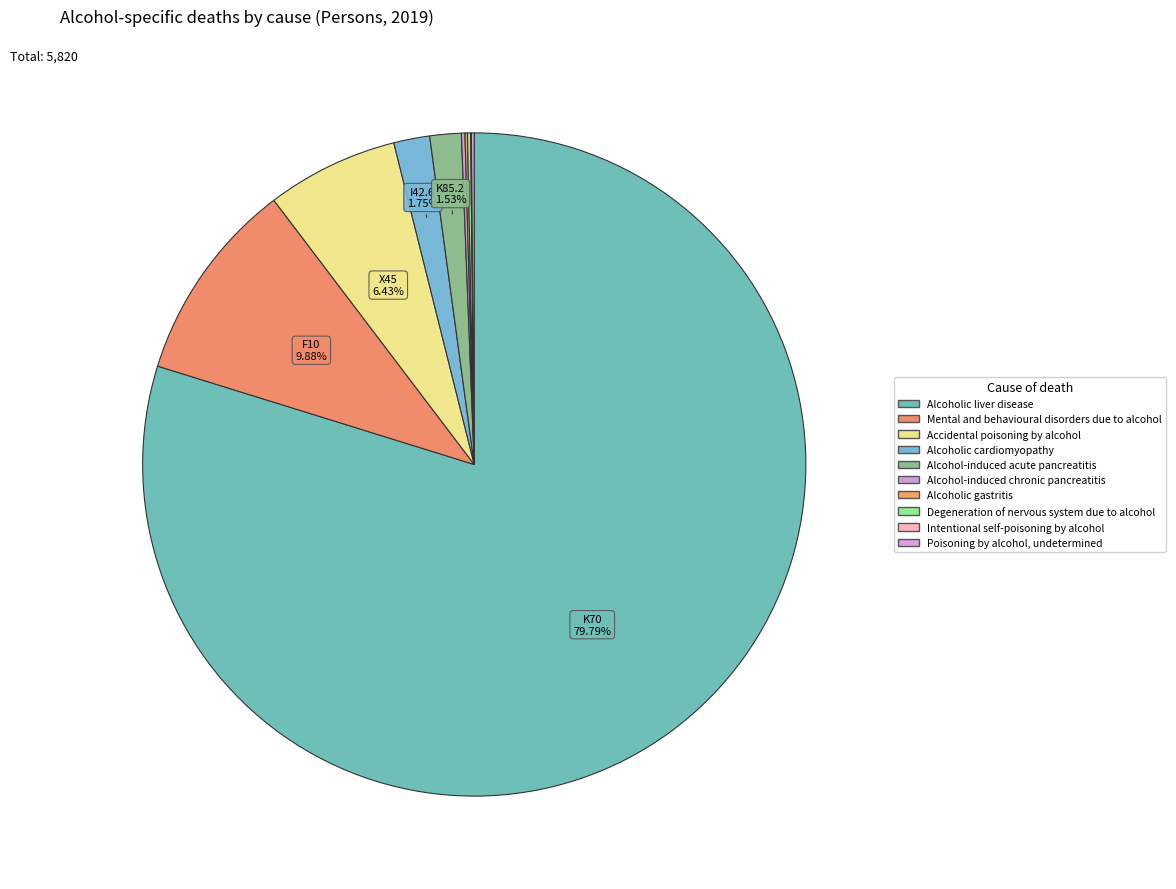

Is it true that Degeneration of nervous system due to alcohol is 1% of the pie?

False